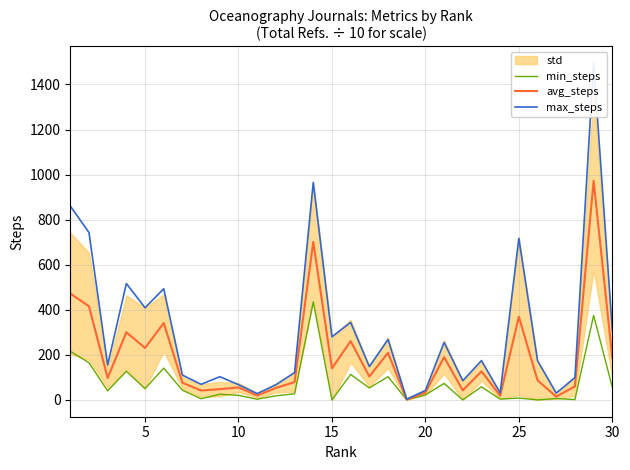

Which series has the largest total across all categories?

max_steps